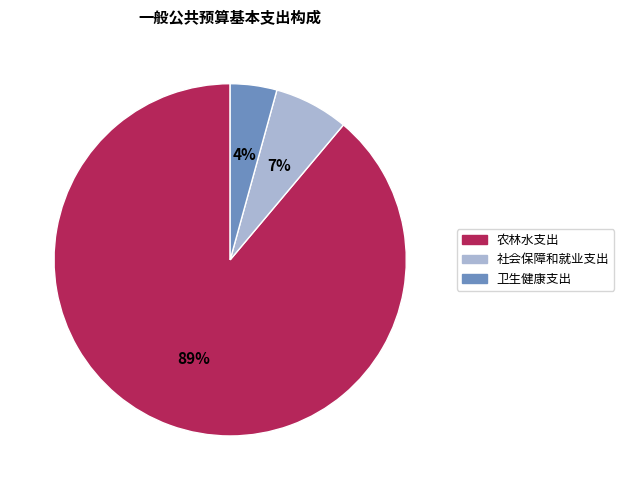

Does any single category account for the majority?

Yes